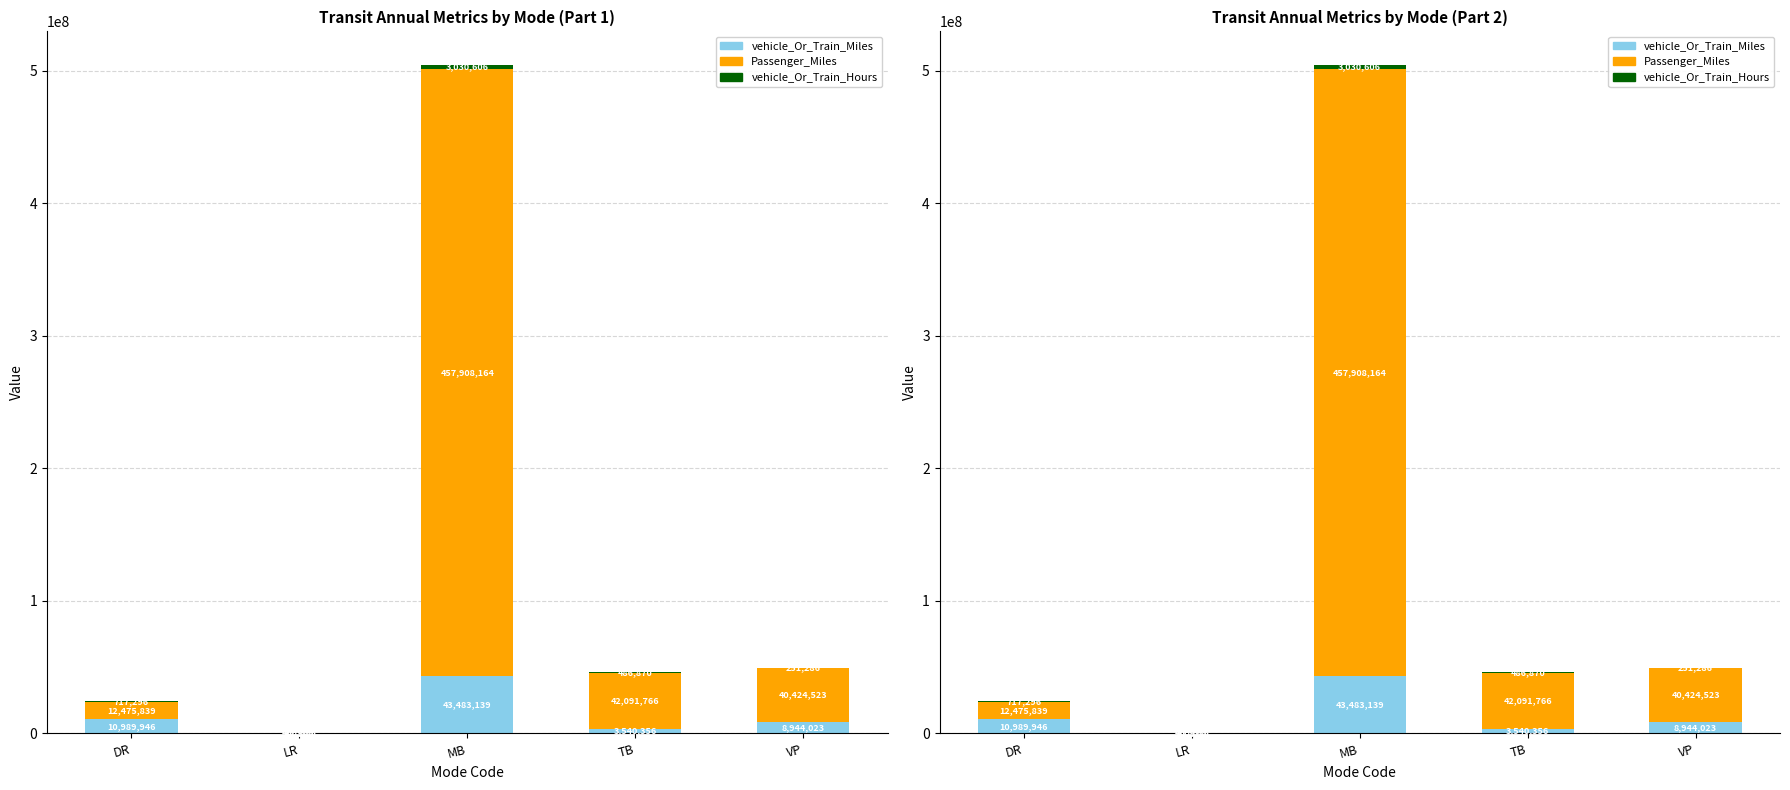

Reading right to left, what are all the values shown in this chart?

vehicle_Or_Train_Miles: 8944023	3540356	43483139	42978	10989946
Passenger_Miles: 40424523	42091766	457908164	409335	12475839
vehicle_Or_Train_Hours: 251286	486870	3030606	11263	717296